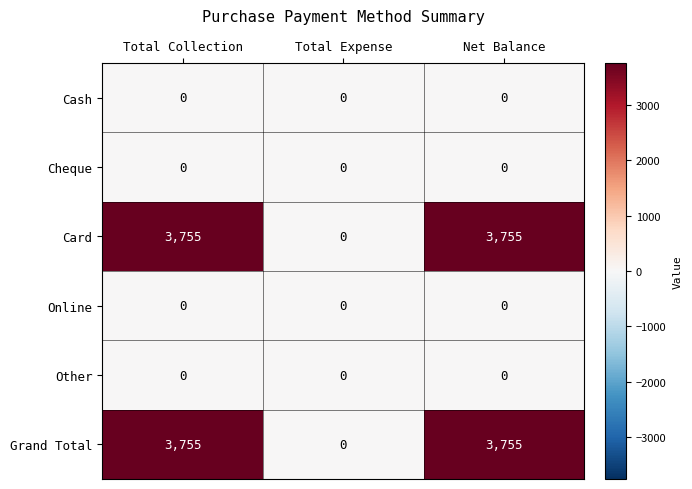

Reading left to right, list all the values displayed in this chart.

Cash: 0	0	0
Cheque: 0	0	0
Card: 3755	0	3755
Online: 0	0	0
Other: 0	0	0
Grand Total: 3755	0	3755